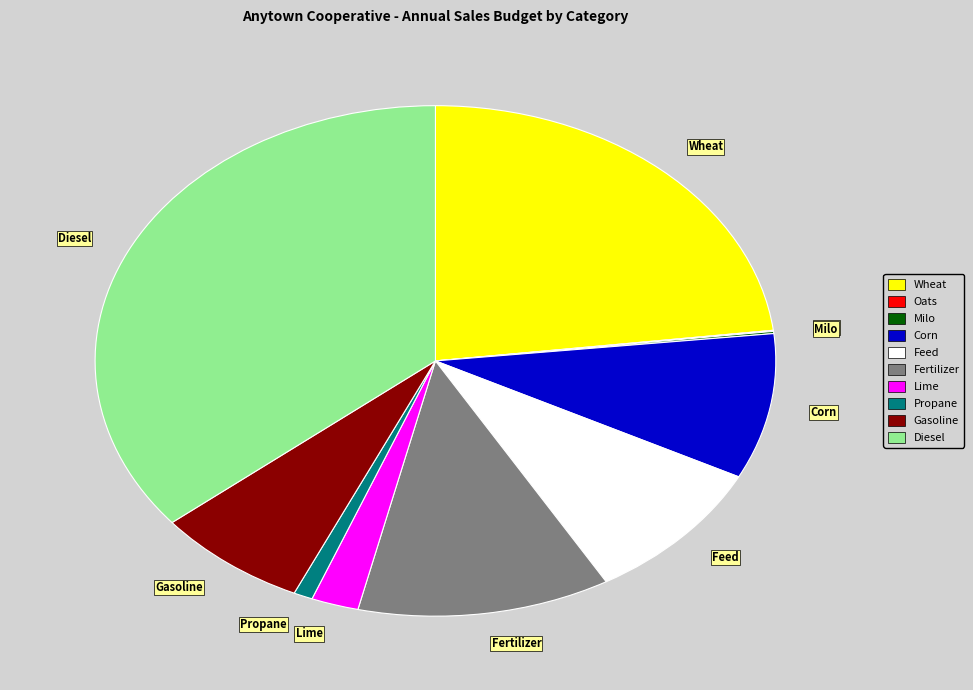

Which category has the biggest portion of the pie?

Diesel